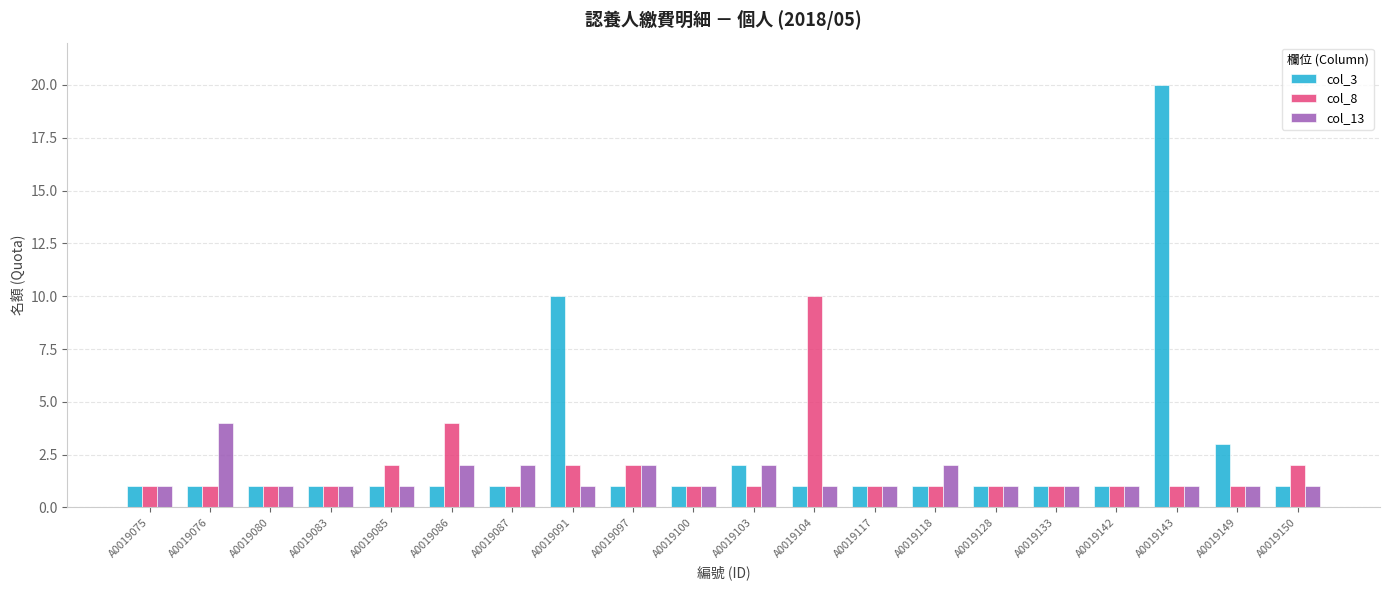

The col_3 series shows 2 at A0019083. True or false?

False